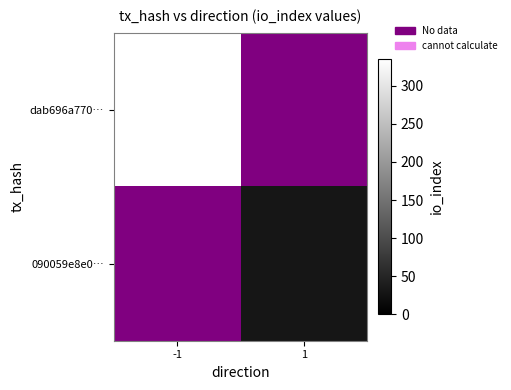

The value of 090059e8e0… at 1 is 10.7. True or false?

False